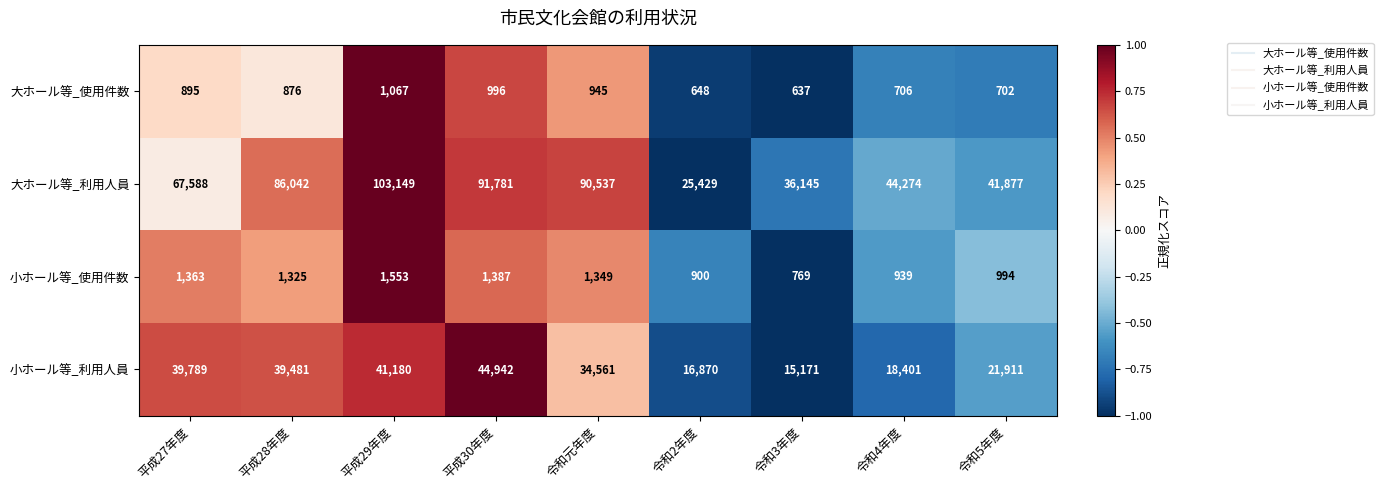

What is the total value across all series at 令和元年度?

127392